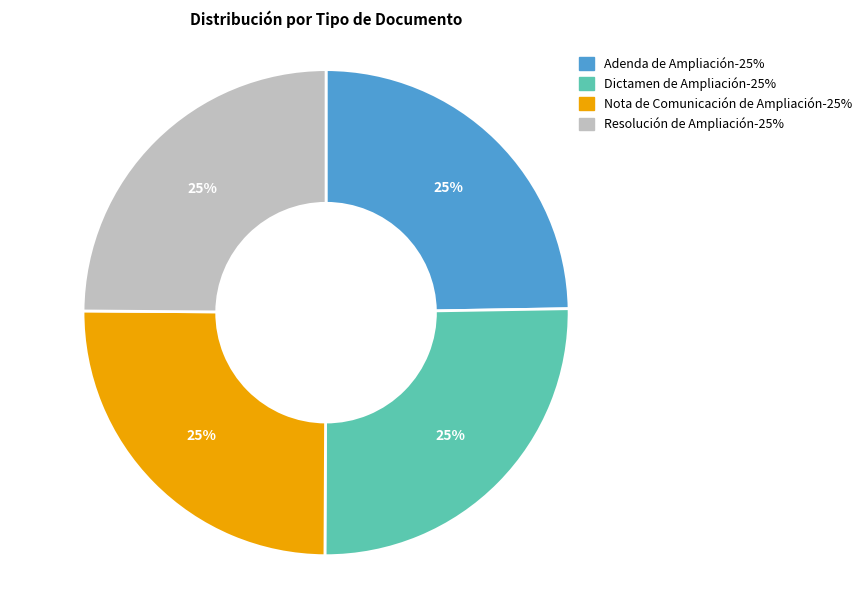

To the nearest percent, what portion does Dictamen de Ampliación represent?

25%